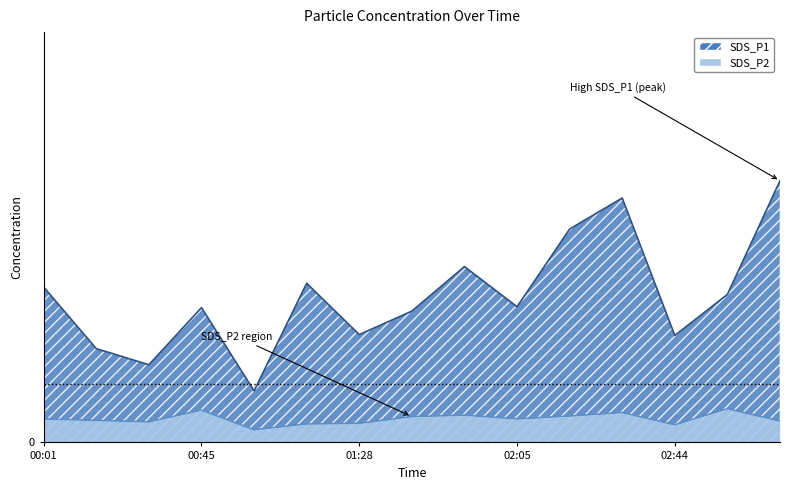

What is the total value across all series at 00:30?

3.3